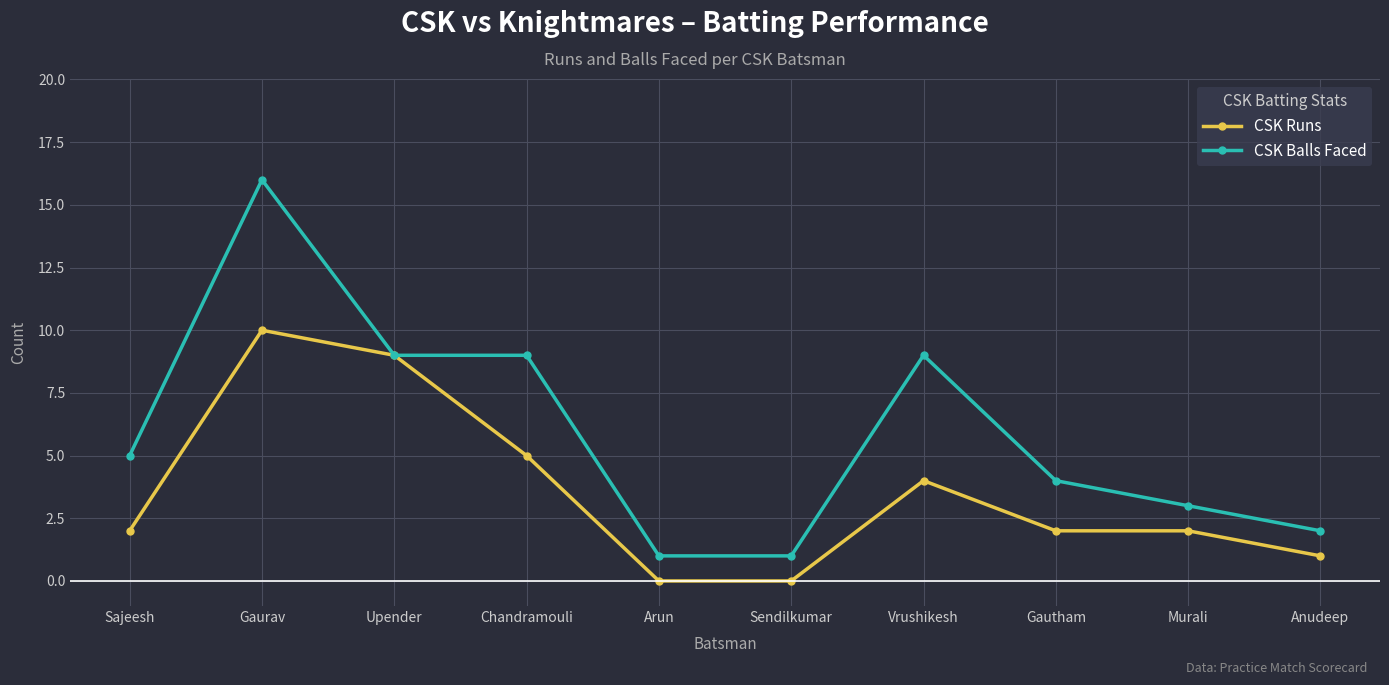

What is the difference between the maximum and minimum values in the CSK Balls Faced series?

15